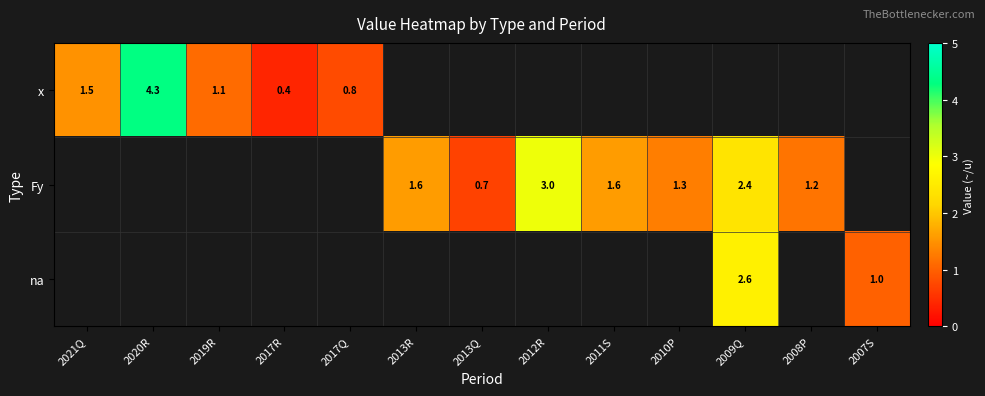

Is it true that Fy equals 2.8 at 2013R?

False